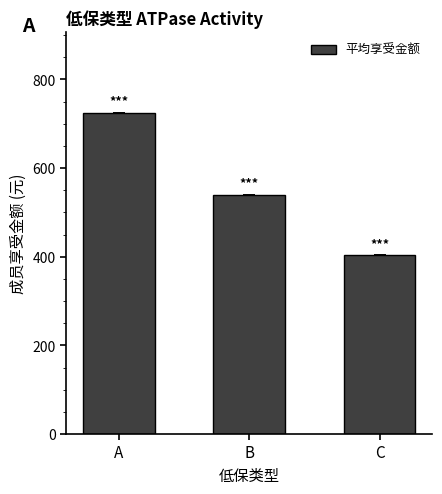

Does the chart contain stacked bars?

No